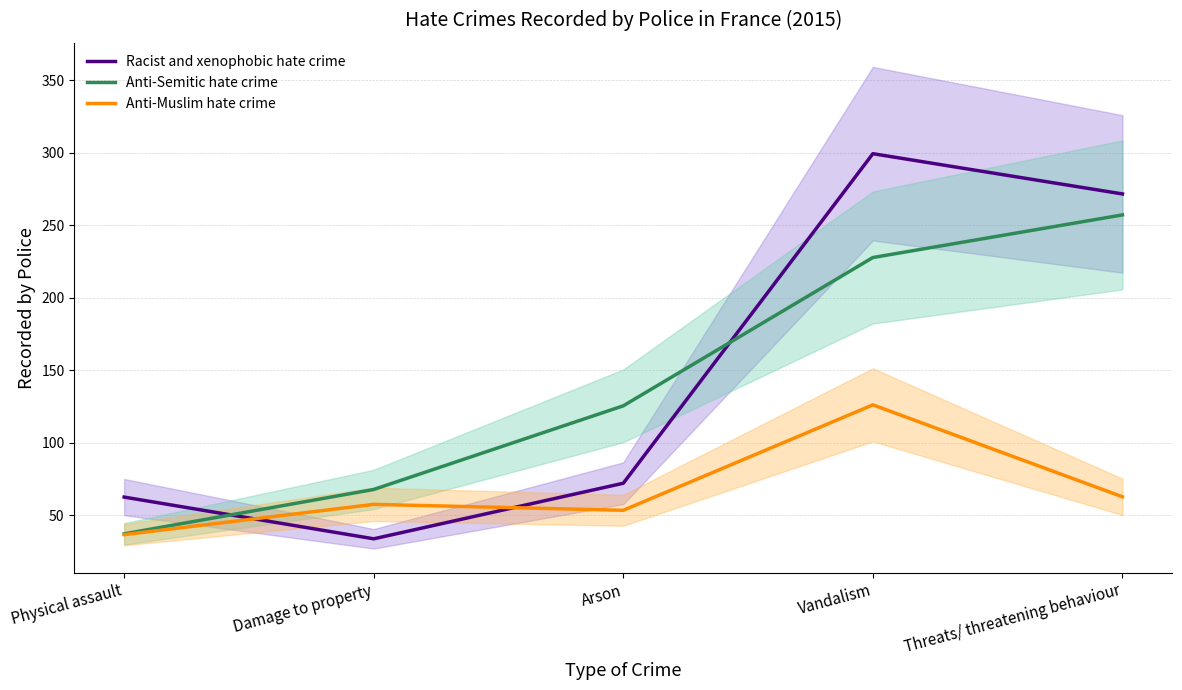

At which label is Anti-Muslim hate crime closest to 81?

Threats/ threatening behaviour